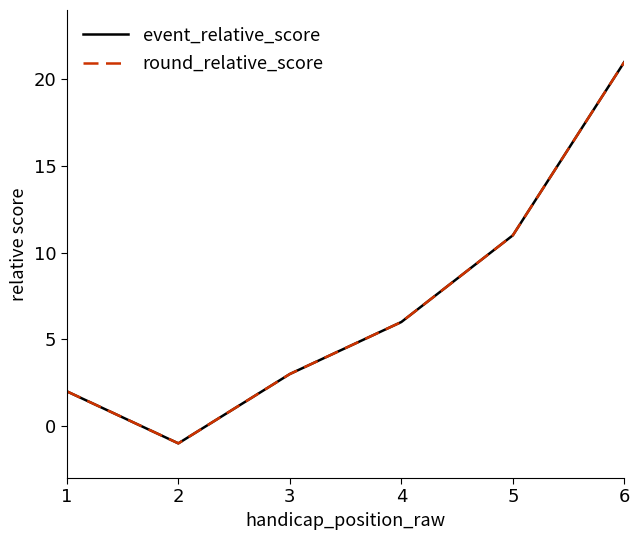

Is it true that round_relative_score equals -1 at 1?

False